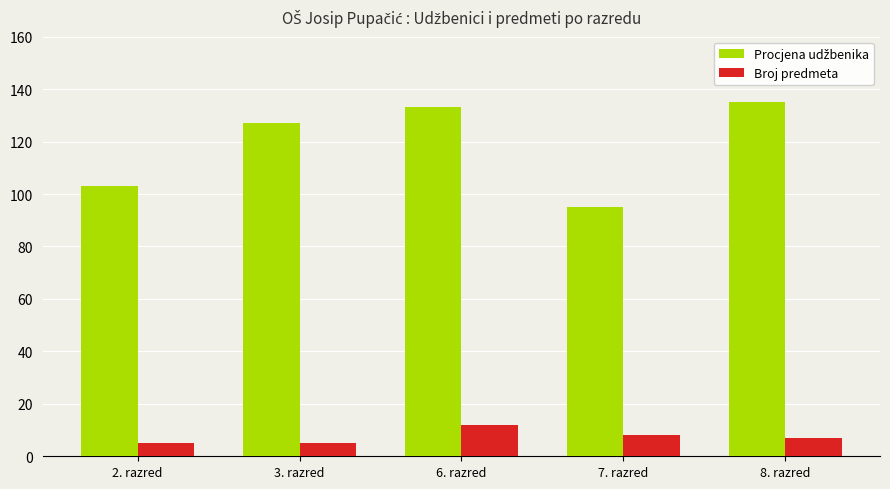

What is the difference between the highest and lowest values at 8. razred?

128